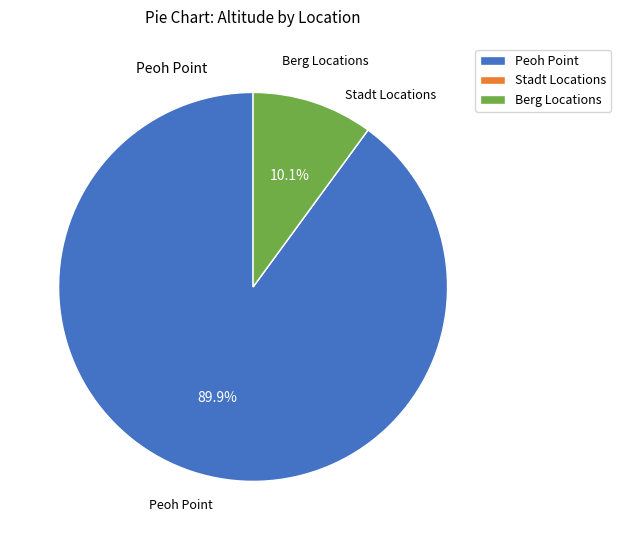

Is the sum of Peoh Point and Berg Locations greater than half?

Yes